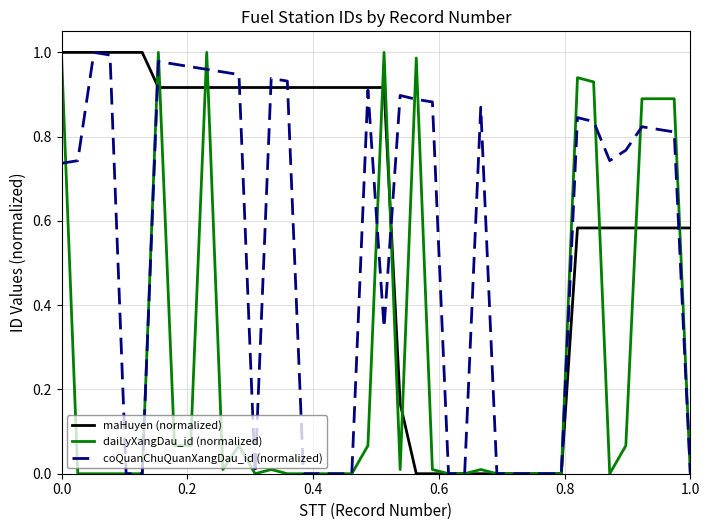

What is the sum of all coQuanChuQuanXangDau_id (normalized) values?

21.6